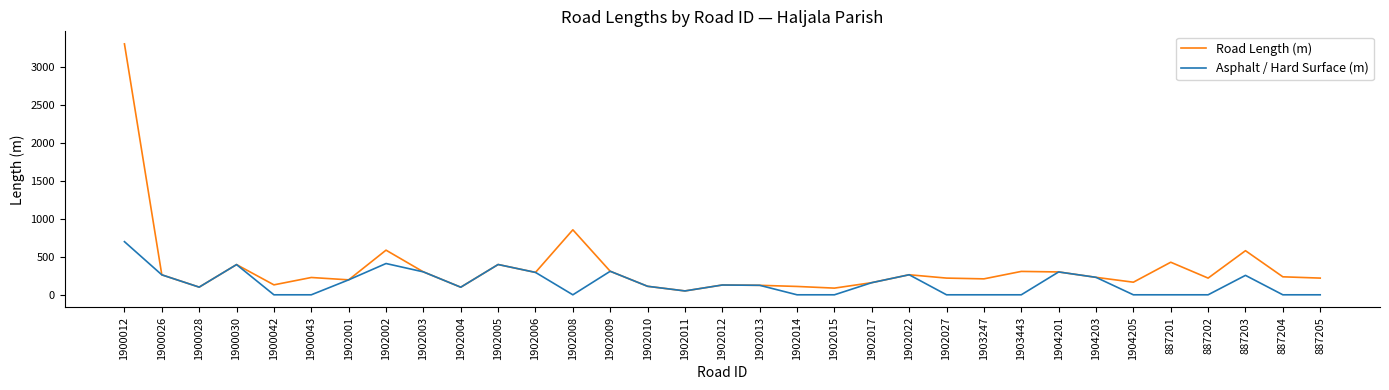

What is the spread (max minus min) of values at 887205?

220